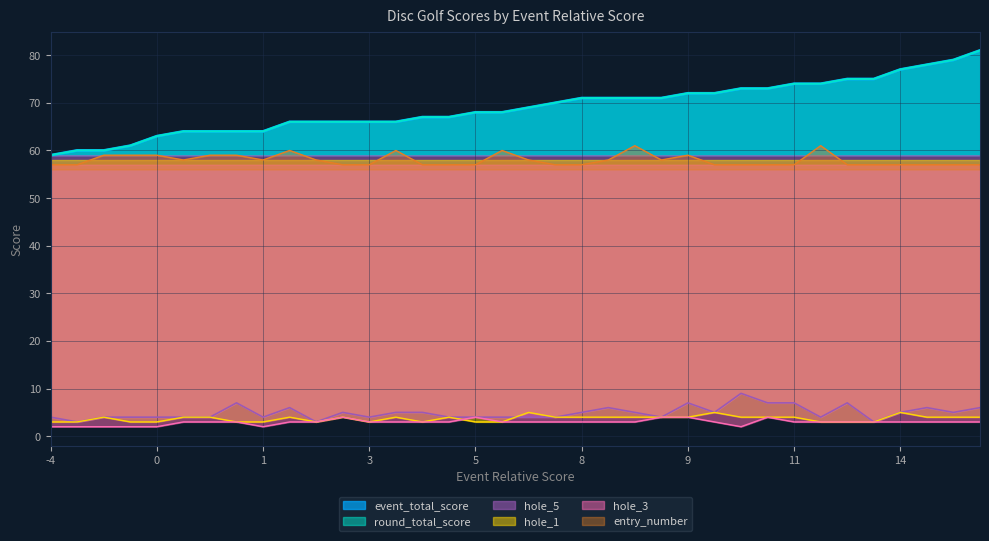

Between -4 and 15, which series saw the biggest shift?

event_total_score